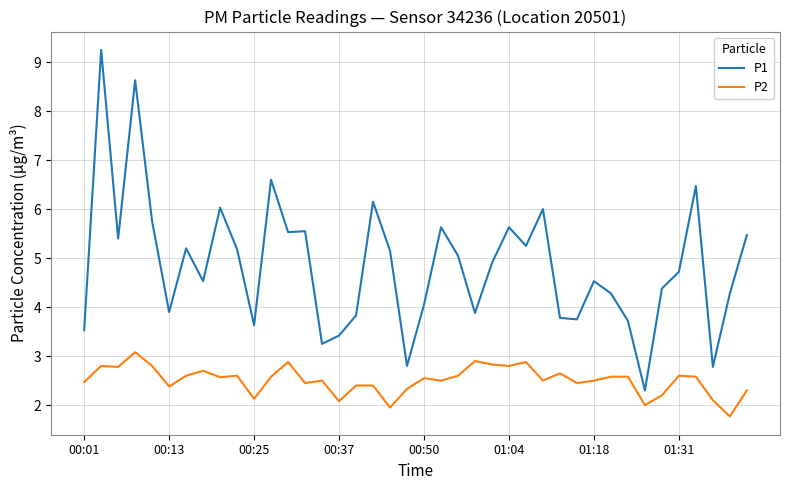

What is the smallest value displayed?

1.8